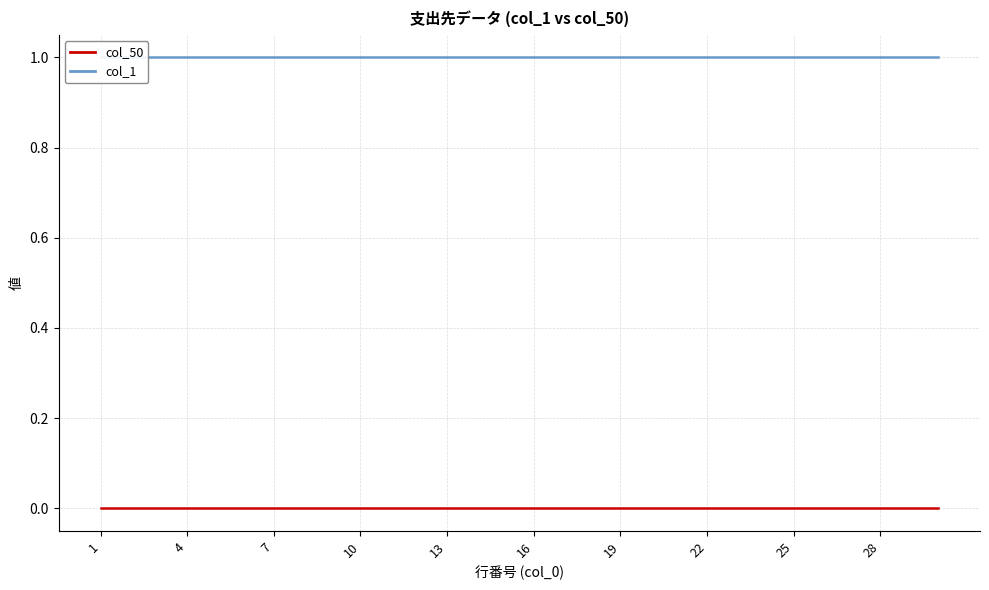

Which category has the lowest value across all series?

1